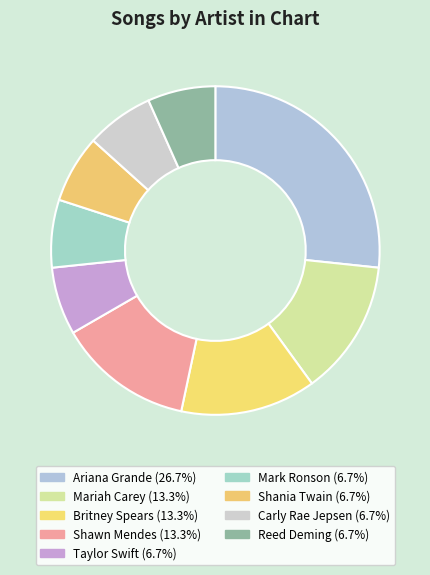

Does Reed Deming represent more than half of the total?

No